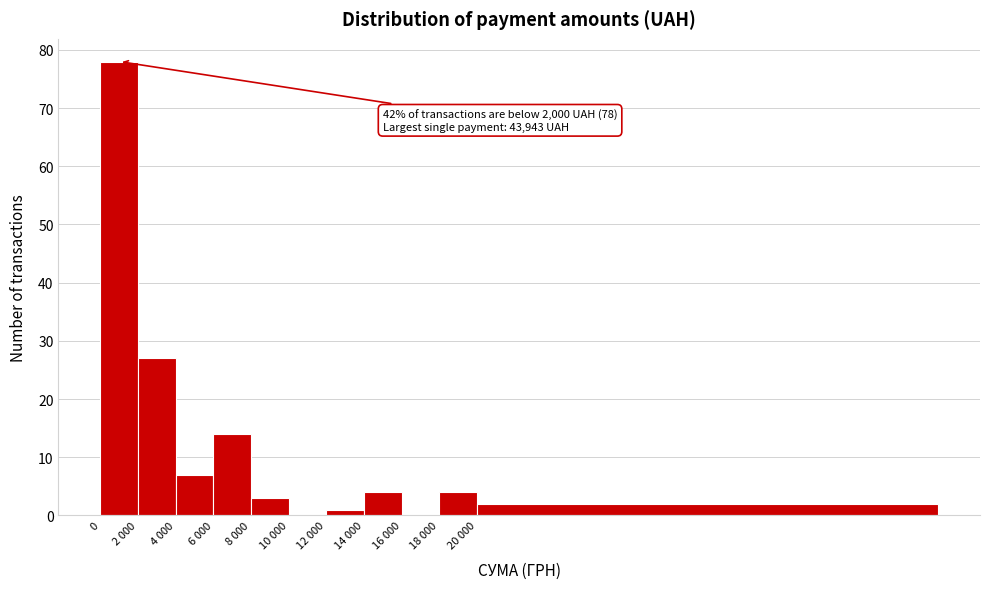

Reading left to right, list all the values displayed in this chart.

0=78	2 000=27	4 000=7	6 000=14	8 000=3	10 000=0	12 000=1	14 000=4	16 000=0	18 000=4	20 000=2